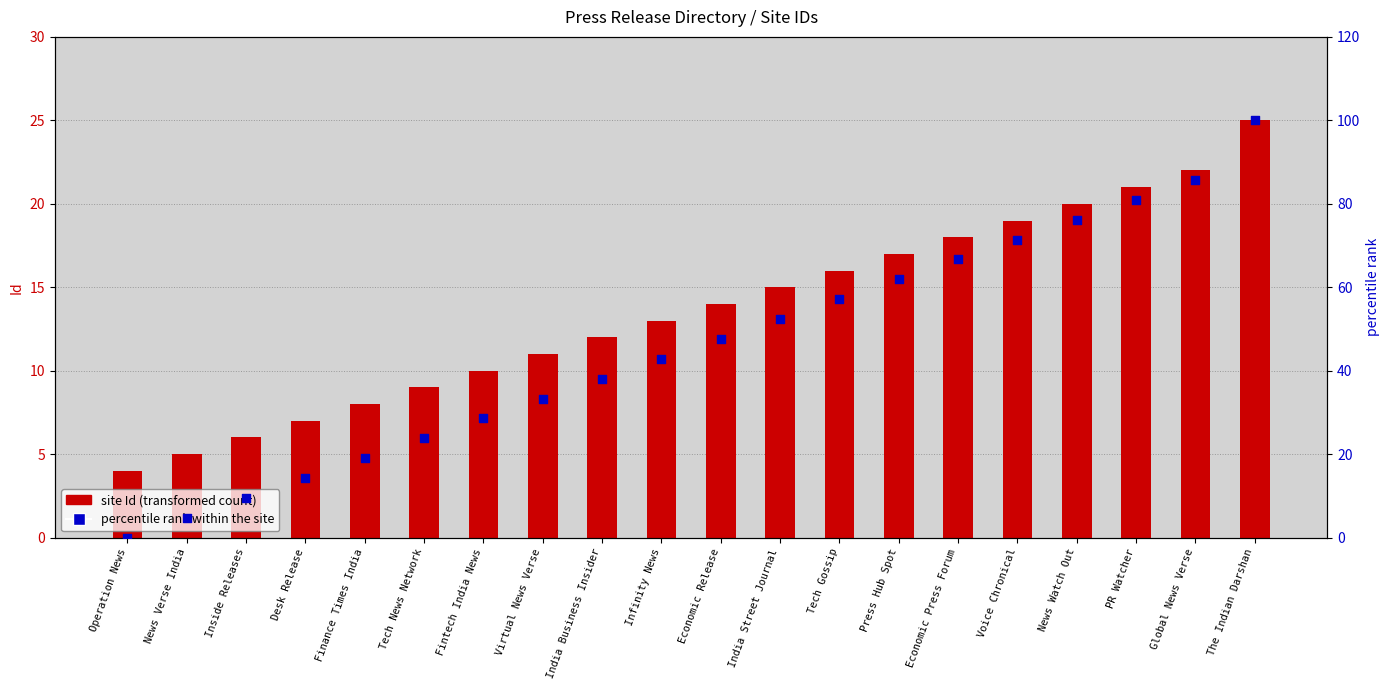

Which series has the largest total across all categories?

percentile rank within site